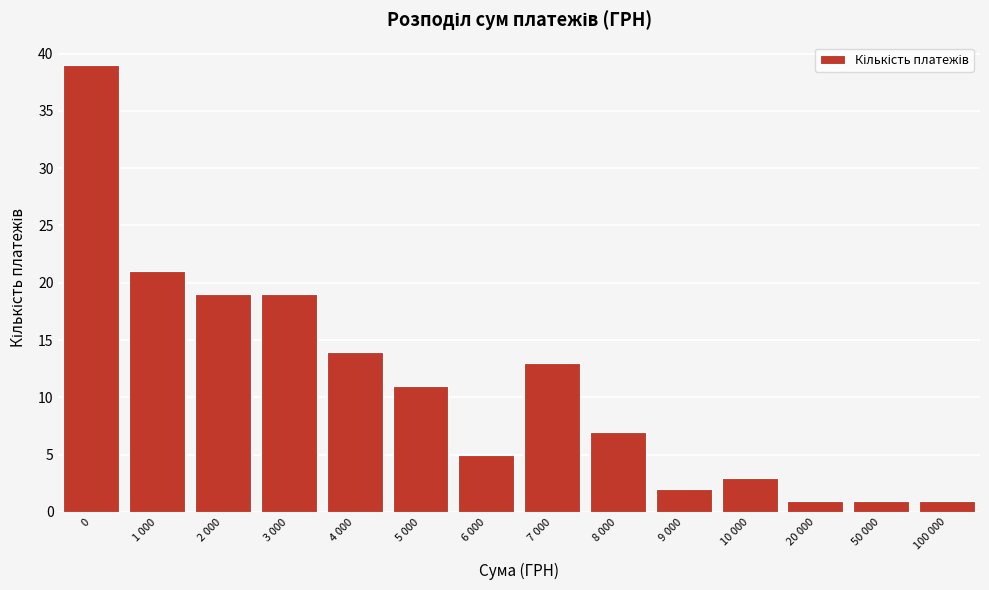

Reading right to left, list all the values displayed in this chart.

100 000=1	50 000=1	20 000=1	10 000=3	9 000=2	8 000=7	7 000=13	6 000=5	5 000=11	4 000=14	3 000=19	2 000=19	1 000=21	0=39